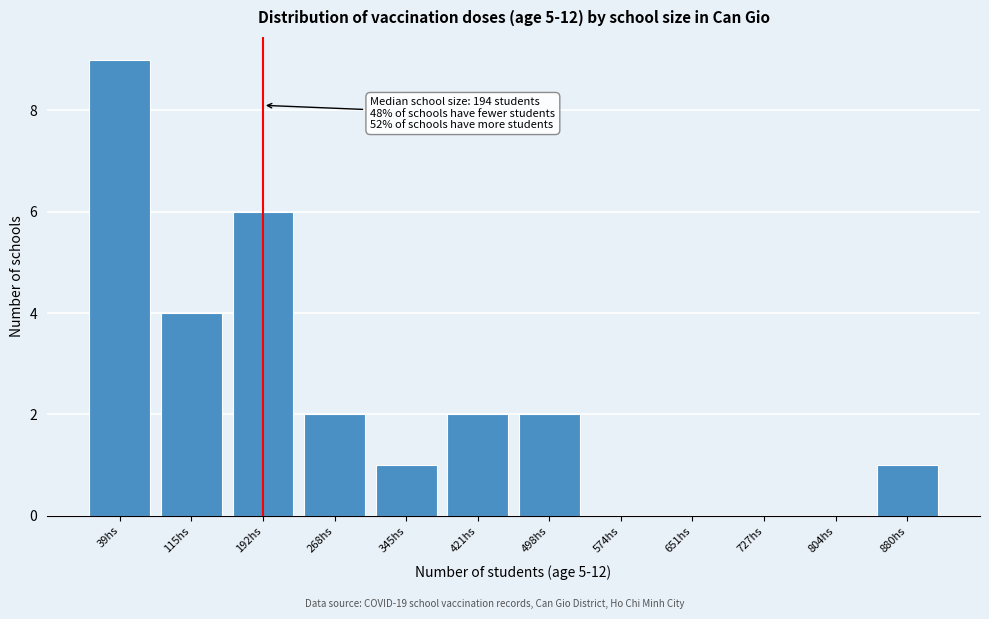

Reading left to right, extract all data points from this chart.

39hs=9	115hs=4	192hs=6	268hs=2	345hs=1	421hs=2	498hs=2	574hs=0	651hs=0	727hs=0	804hs=0	880hs=1